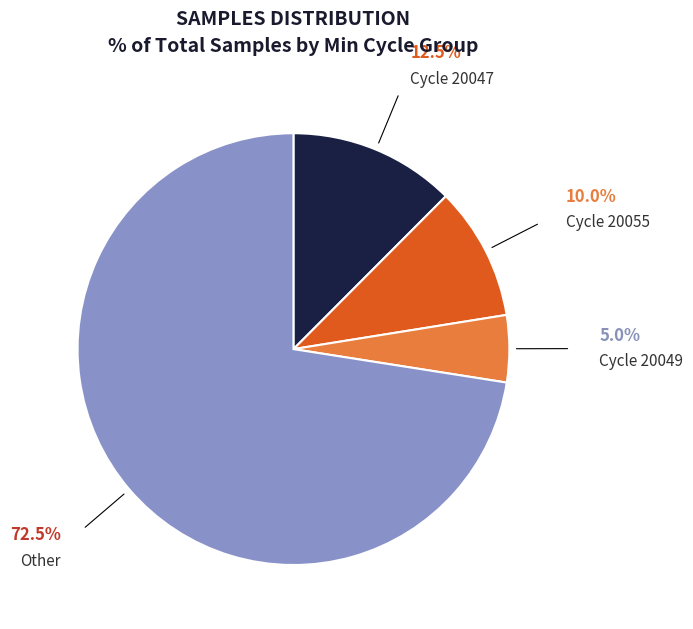

Does any single category account for the majority?

Yes